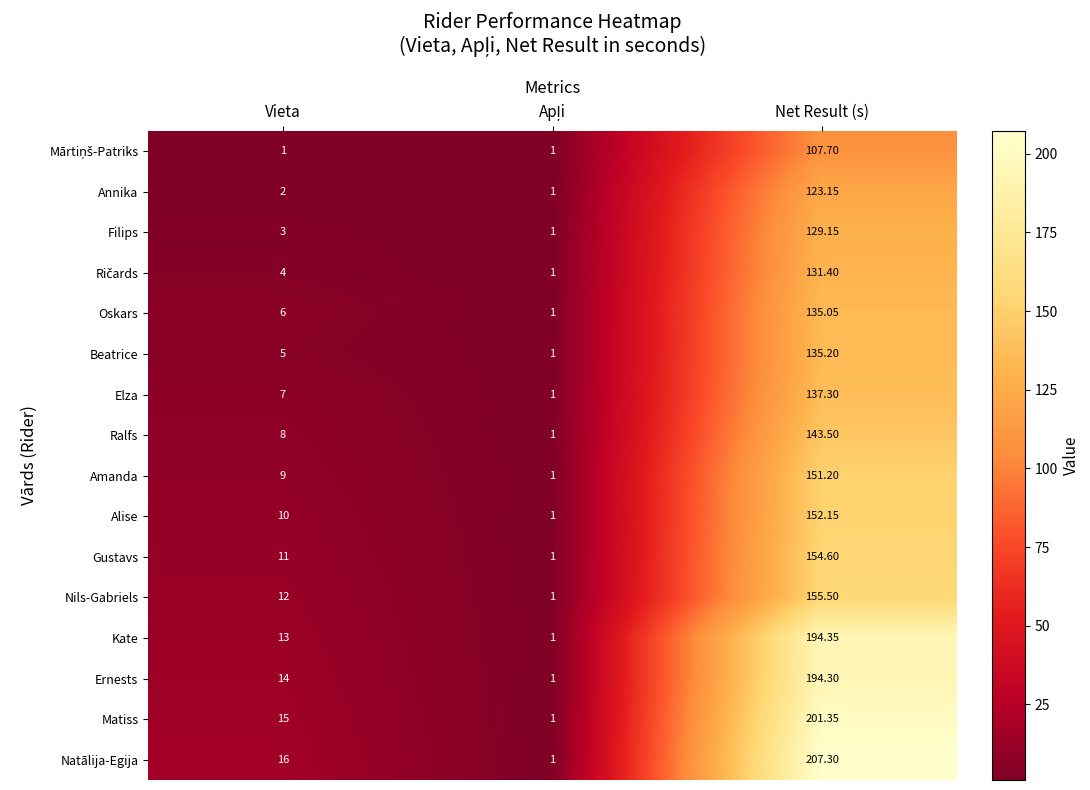

Which series has the largest total across all categories?

Natālija-Egija